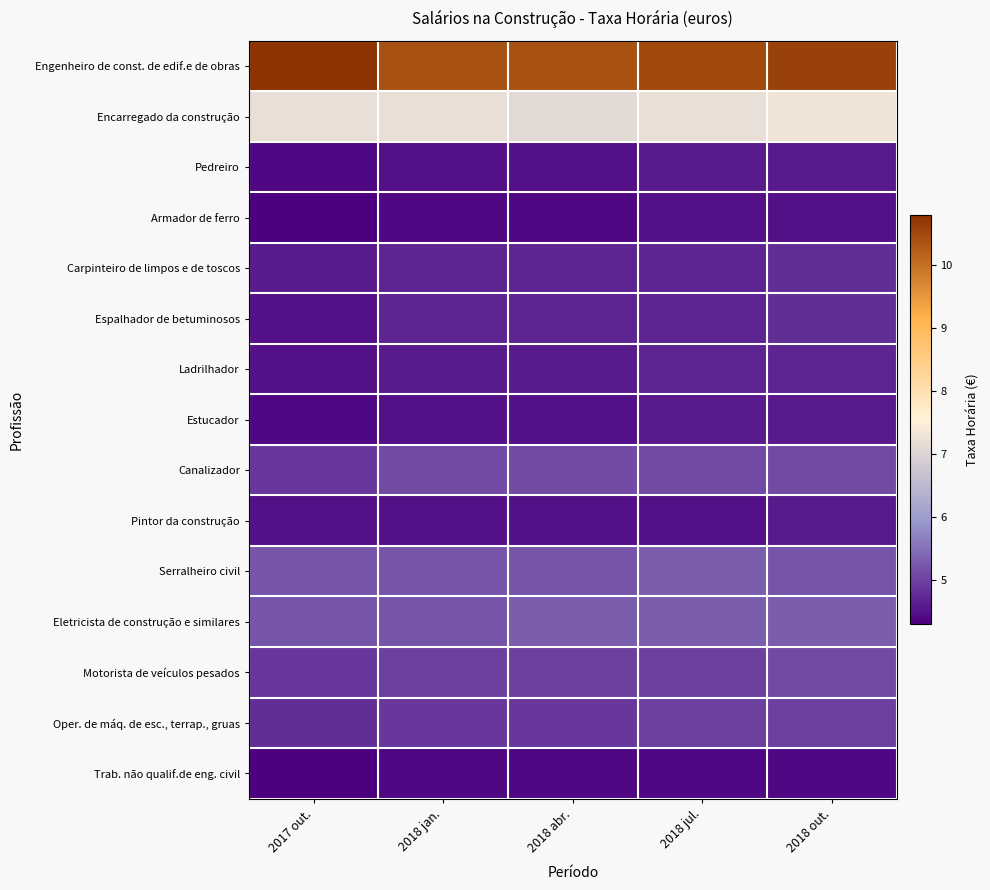

Count the number of data series in this chart.

15